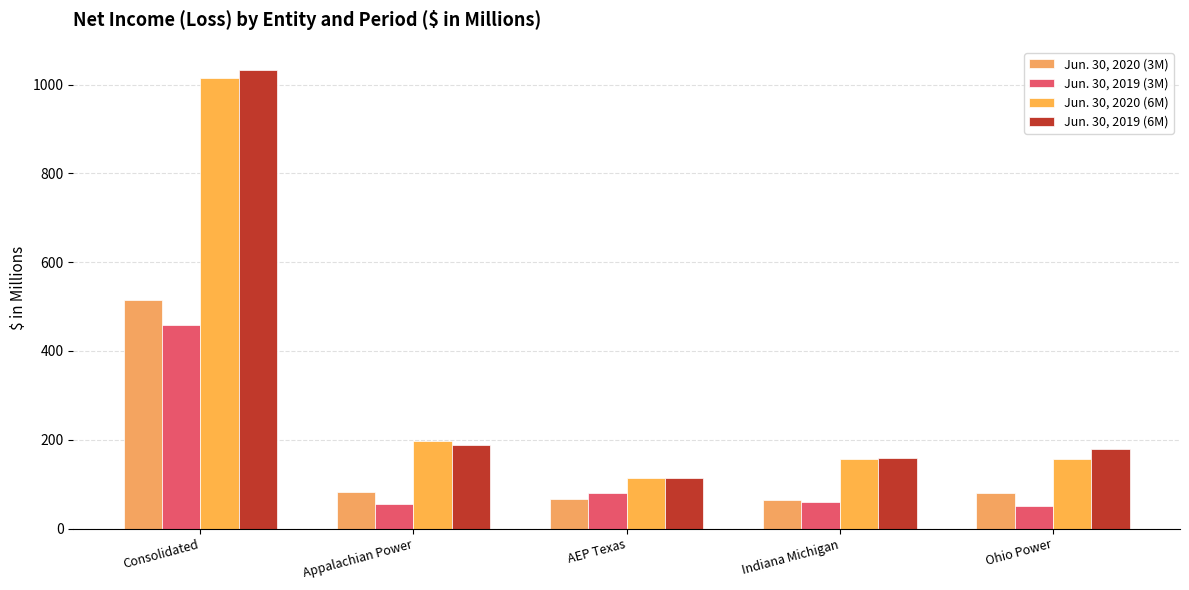

Count the number of categories in the chart.

5